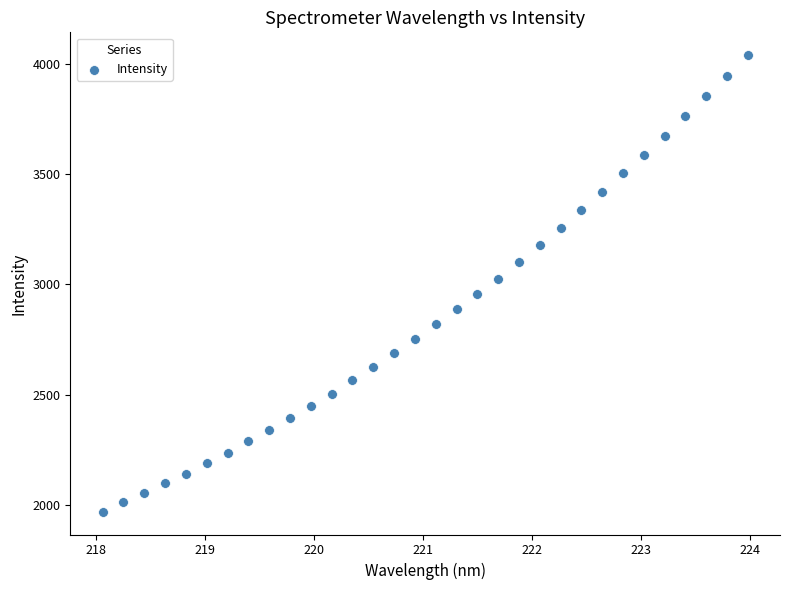

What is the range of Y values (max minus min)?

2073.0